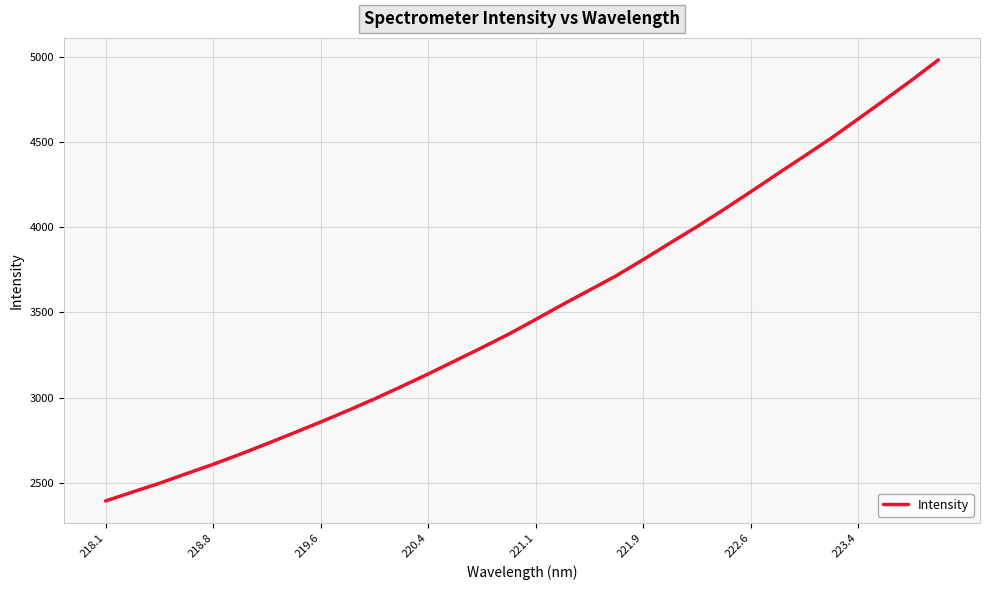

Does the chart have visible grid lines?

Yes